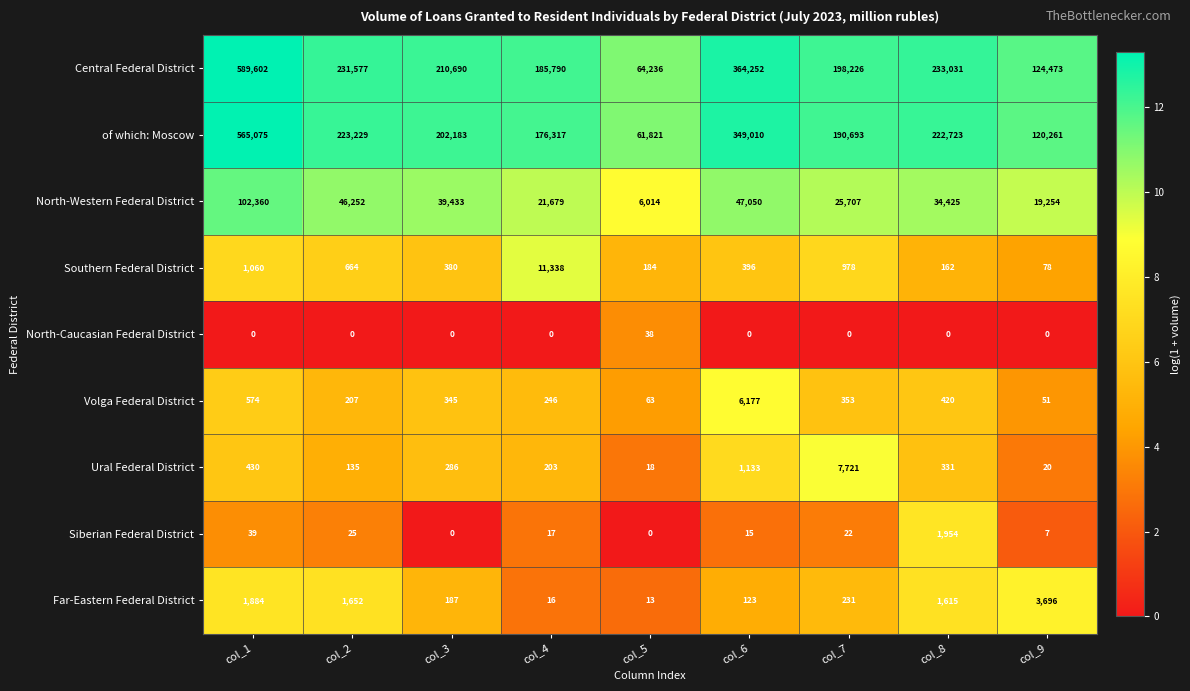

How many values in the Central Federal District series are below 210690?

4